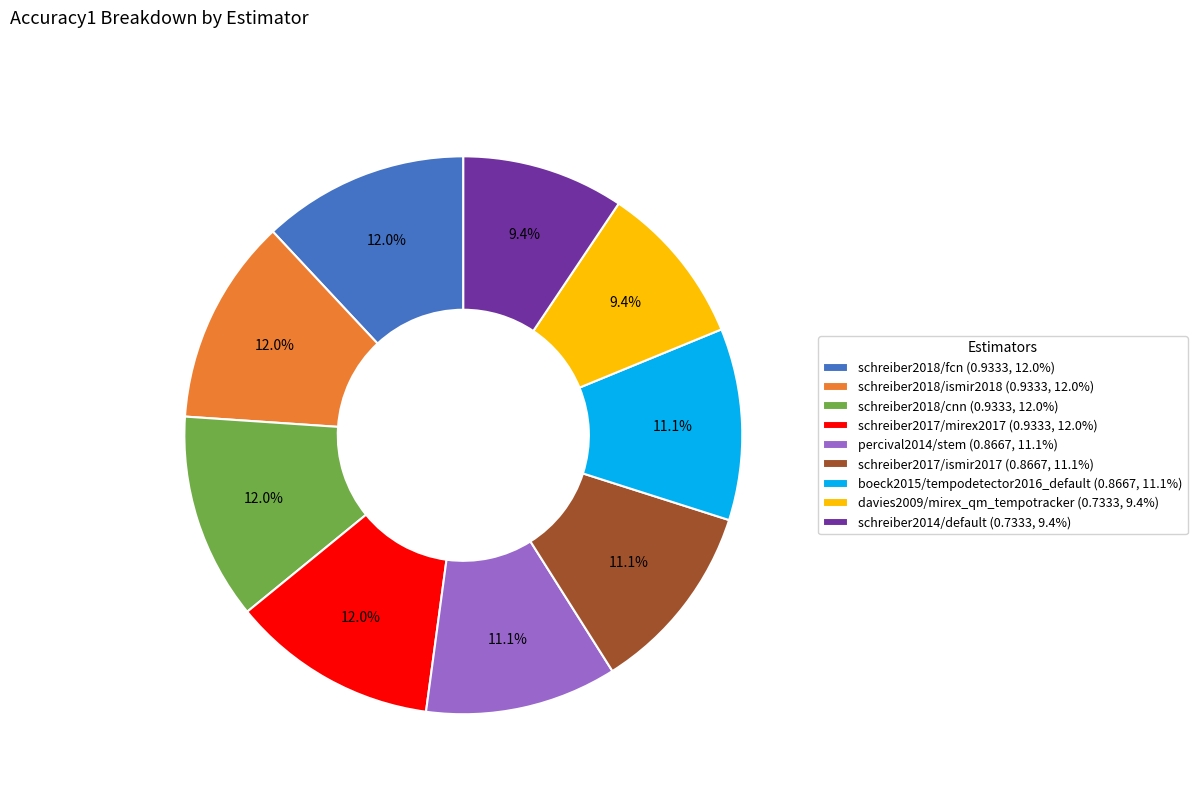

Is schreiber2018/cnn (0.9333, 12.0%) the majority of the pie?

No